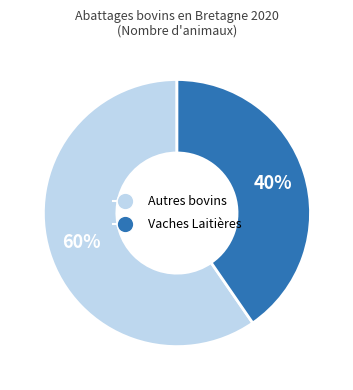

How many segments does this pie chart have?

2